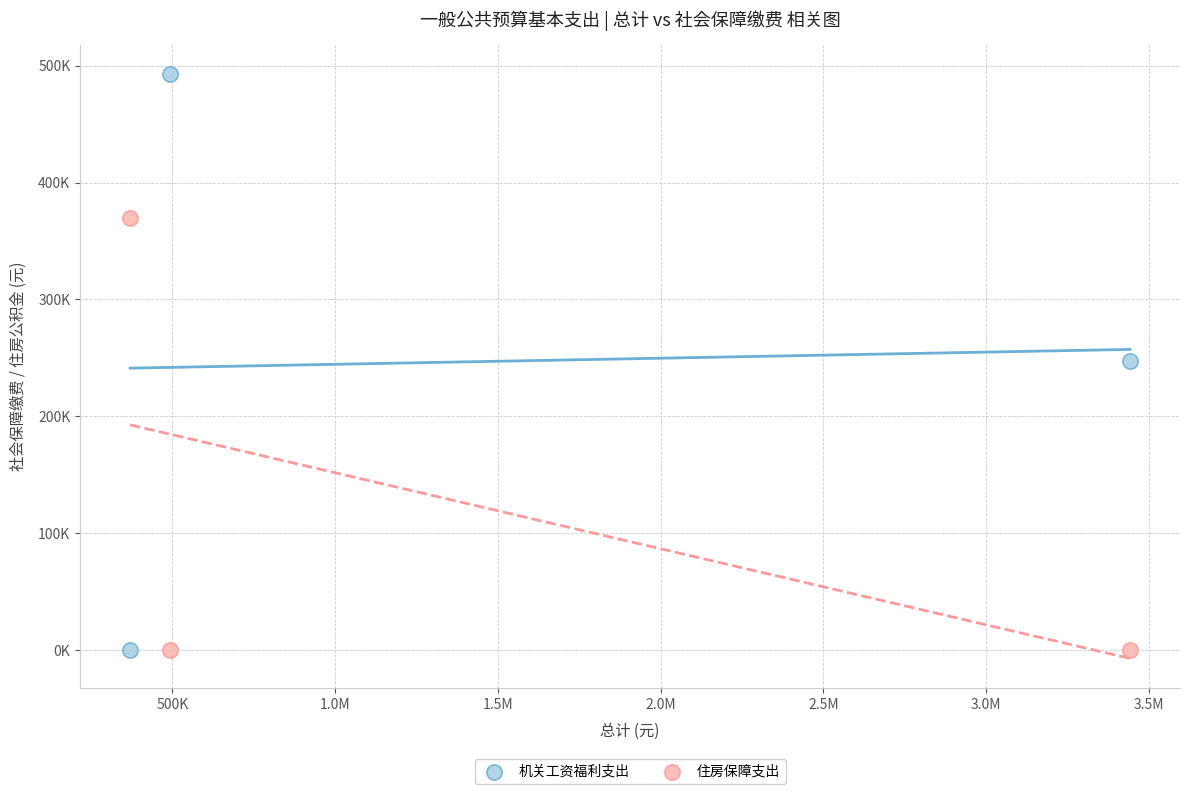

What are all the series names shown in the legend?

机关工资福利支出, 住房保障支出